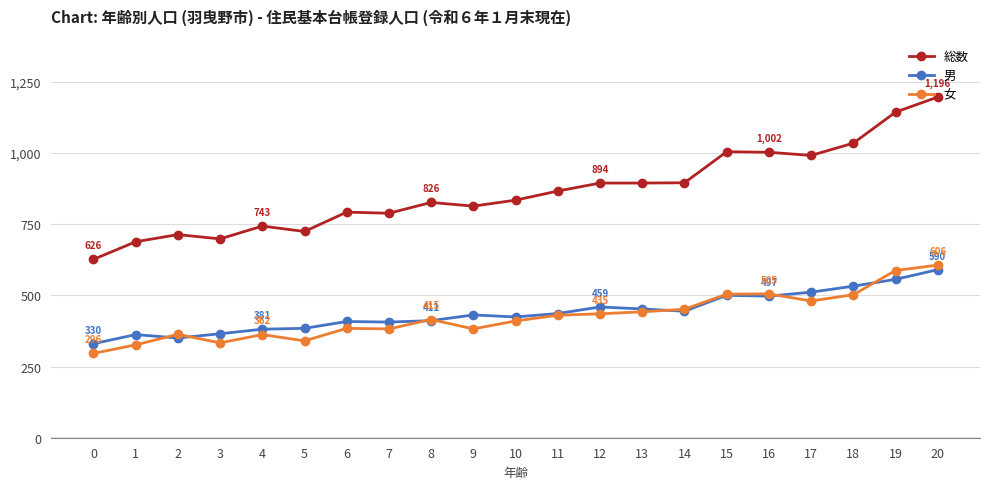

List the series in order of their peak value, highest first.

総数, 女, 男